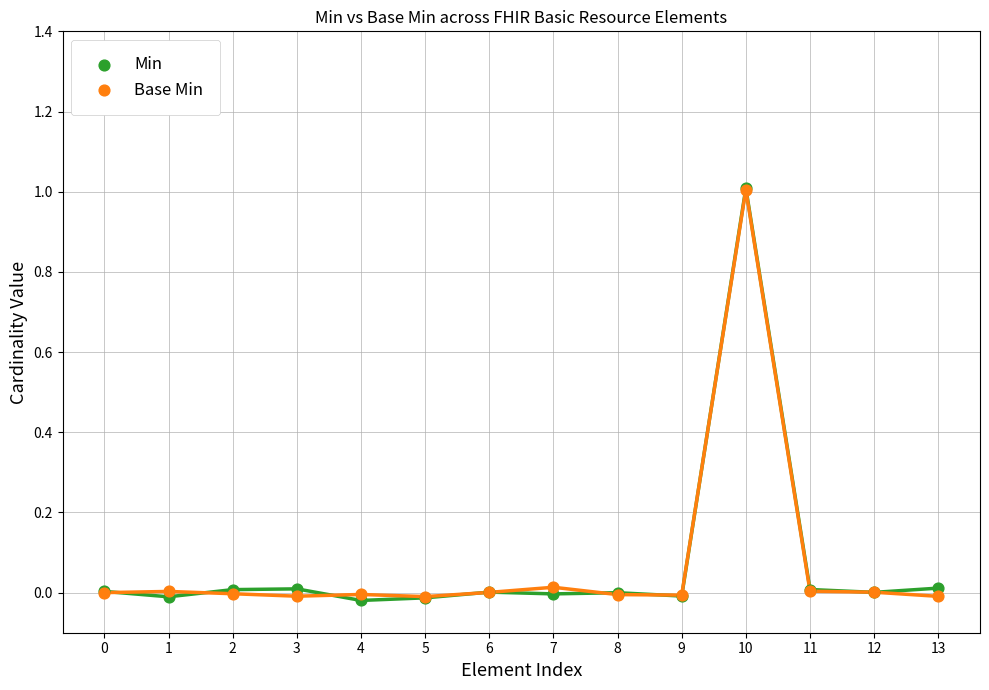

Which series has the widest spread of Y values?

Min